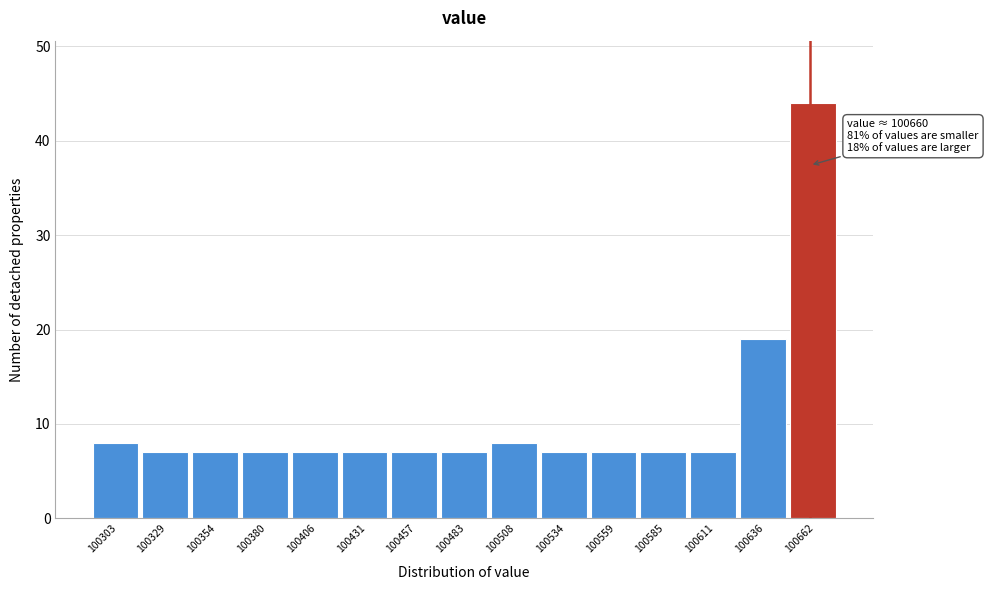

Which range on the x-axis has the tallest bar?

100650 to 100675